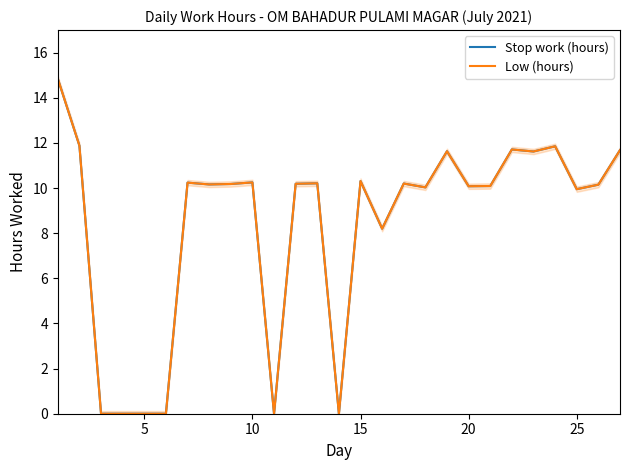

What are all the series names shown in the legend?

Stop work (hours), Low (hours)